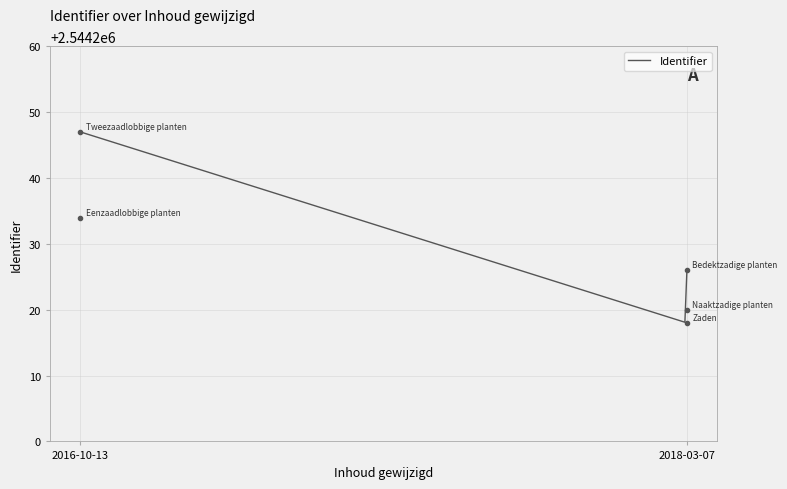

What is the sum of all values?

12721145